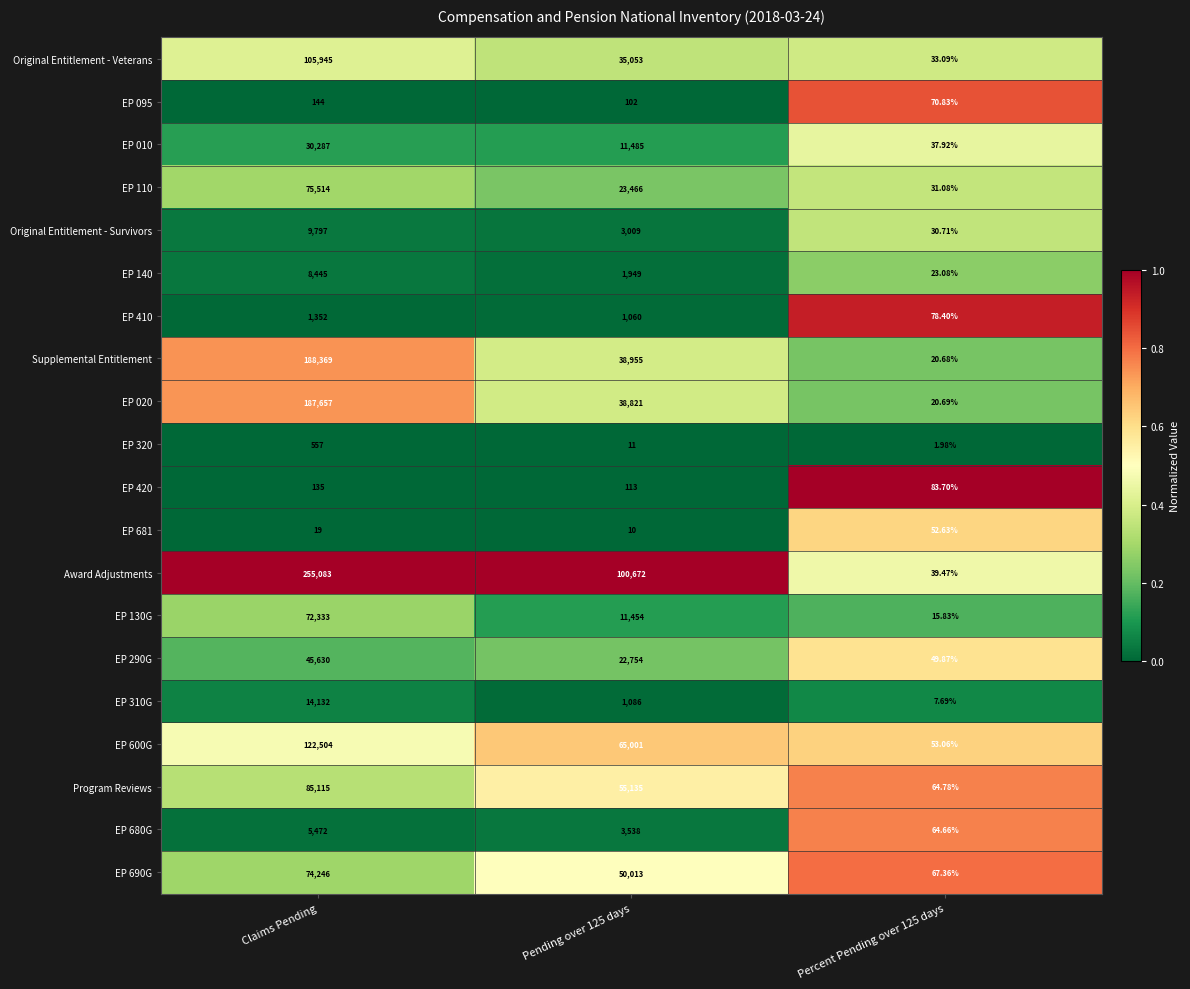

Which category has the highest value across all series?

Claims Pending